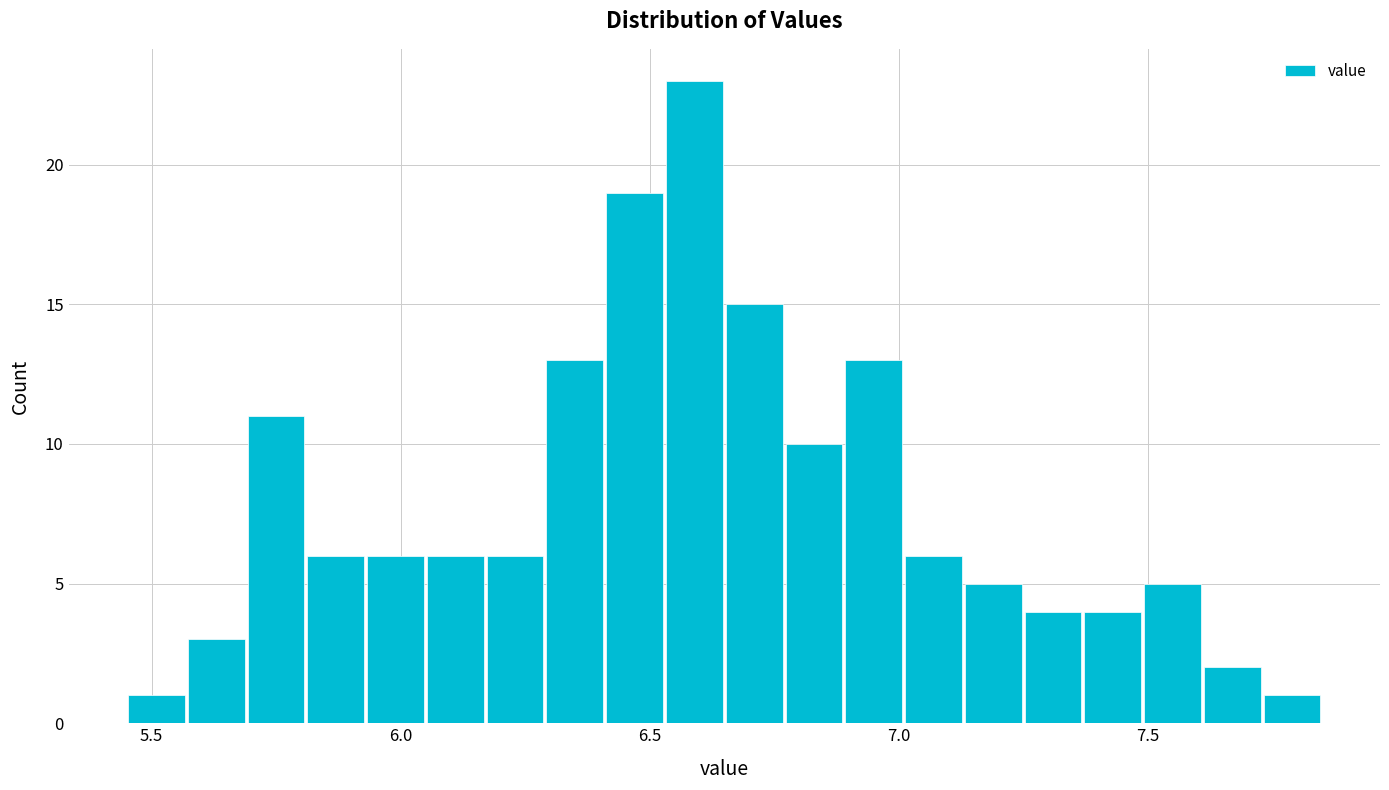

Around what value on the x-axis is the tallest bar? Give the approximate position of its centre, as read against the axis.

6.60